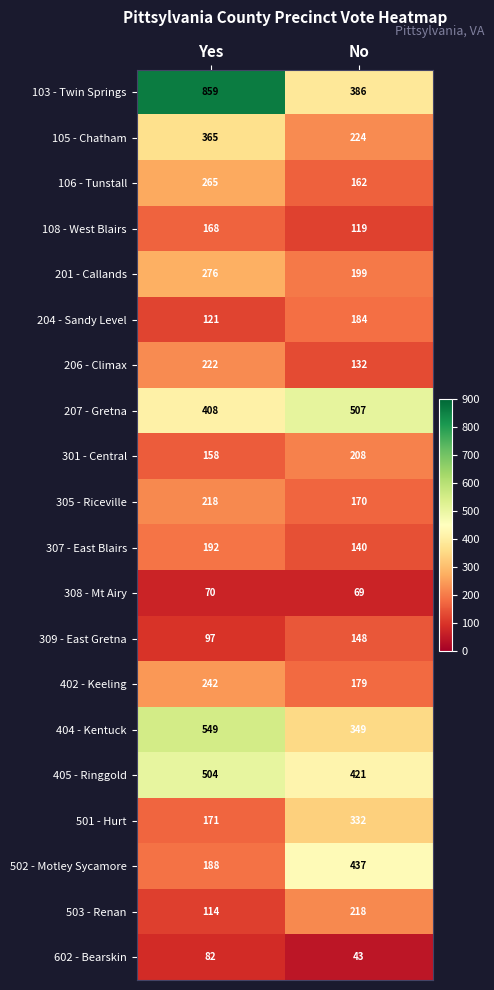

The 308 - Mt Airy series shows 22 at No. True or false?

False